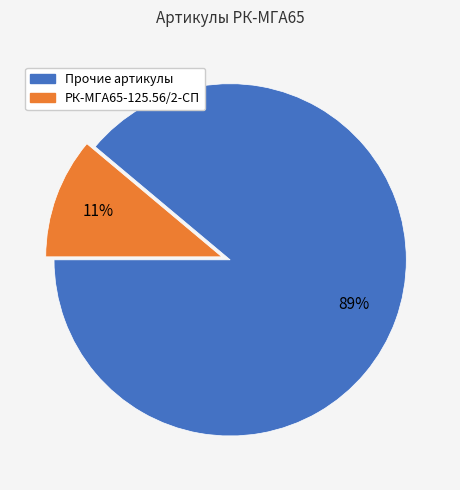

To the nearest percent, what is the difference between the largest and smallest slice percentages?

78%